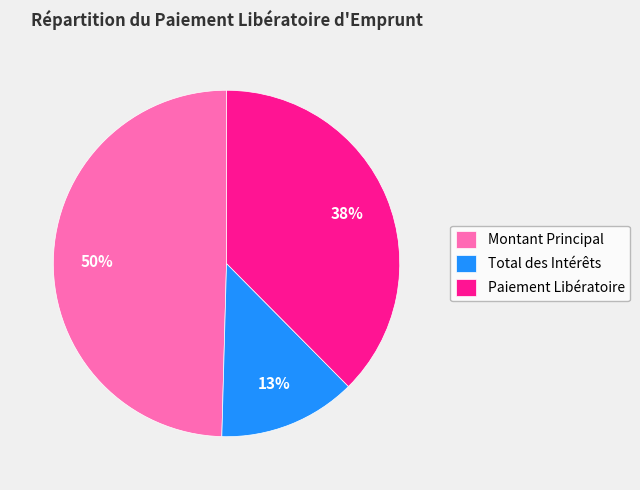

What percentage is the Montant Principal slice, to the nearest percent?

50%